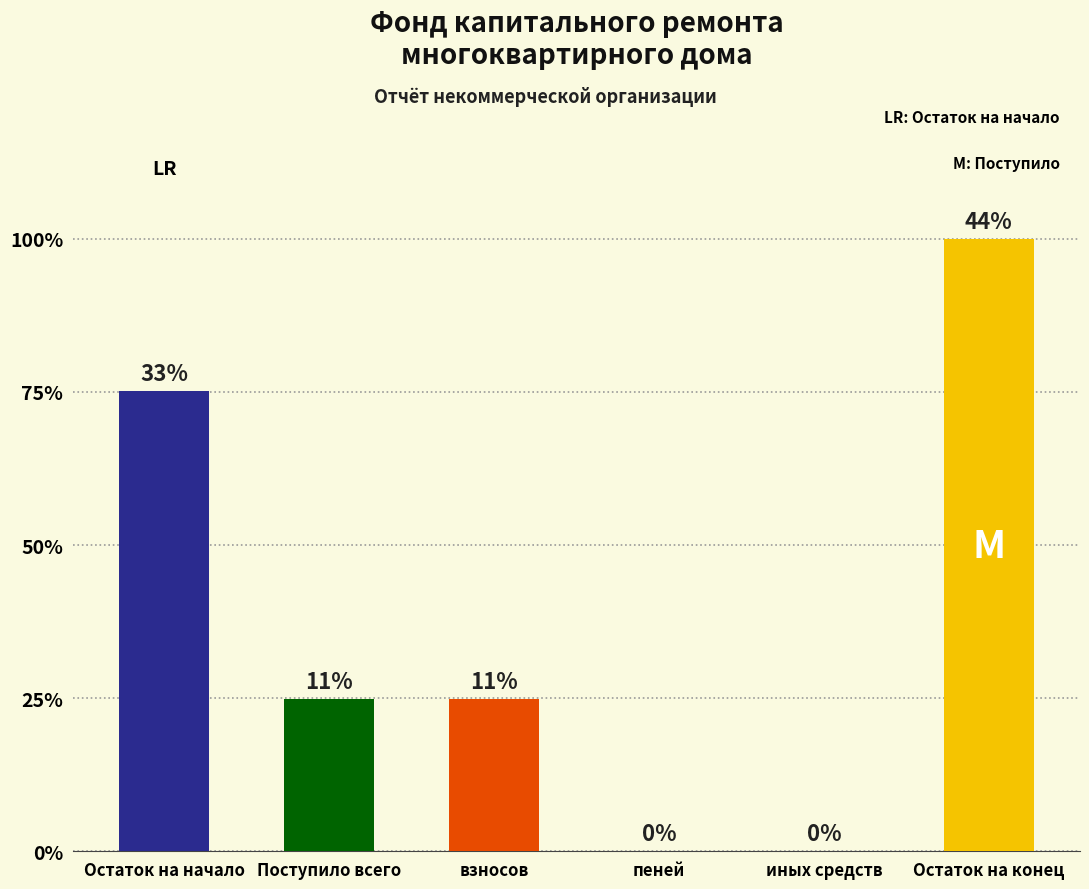

Rank the categories by value from highest to lowest.

Остаток на конец, Остаток на начало, Поступило всего, взносов, пеней, иных средств